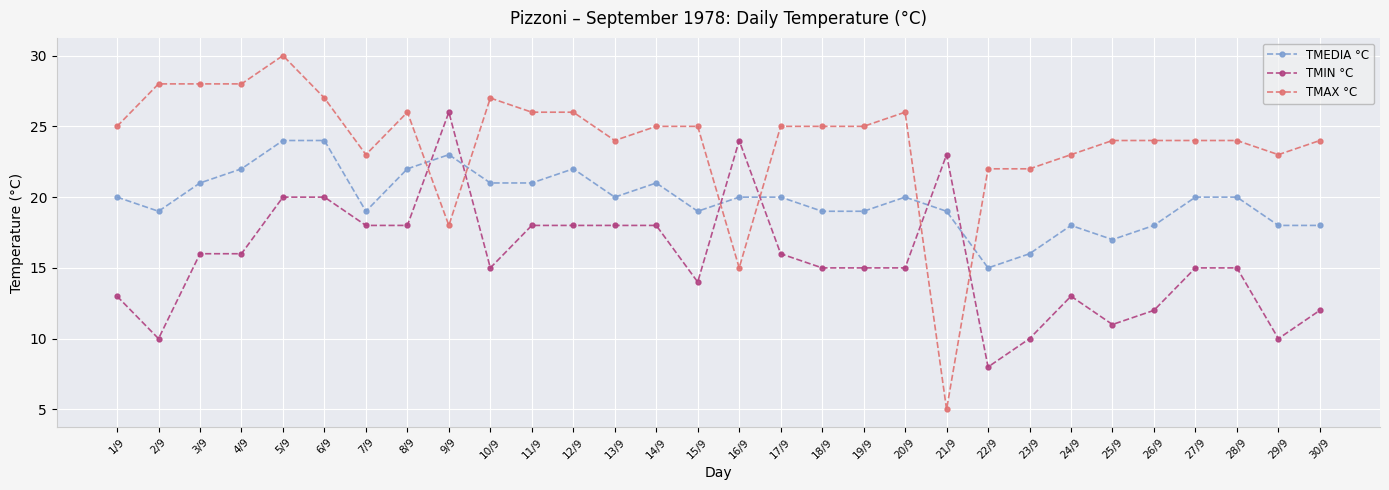

Where do TMIN °C and TMEDIA °C first cross each other?

8/9 and 9/9